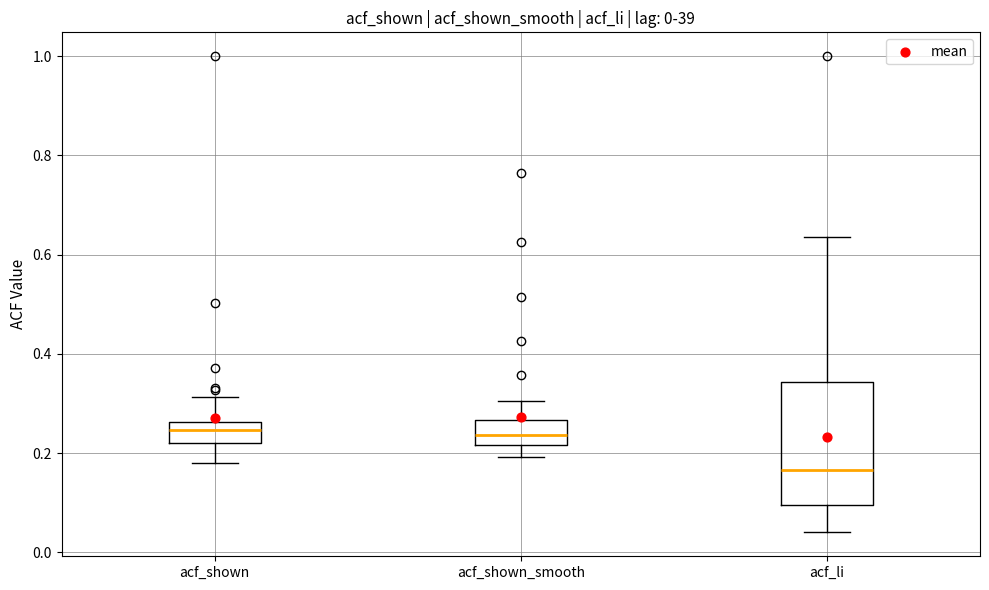

Which box's median line is the lowest?

acf_li